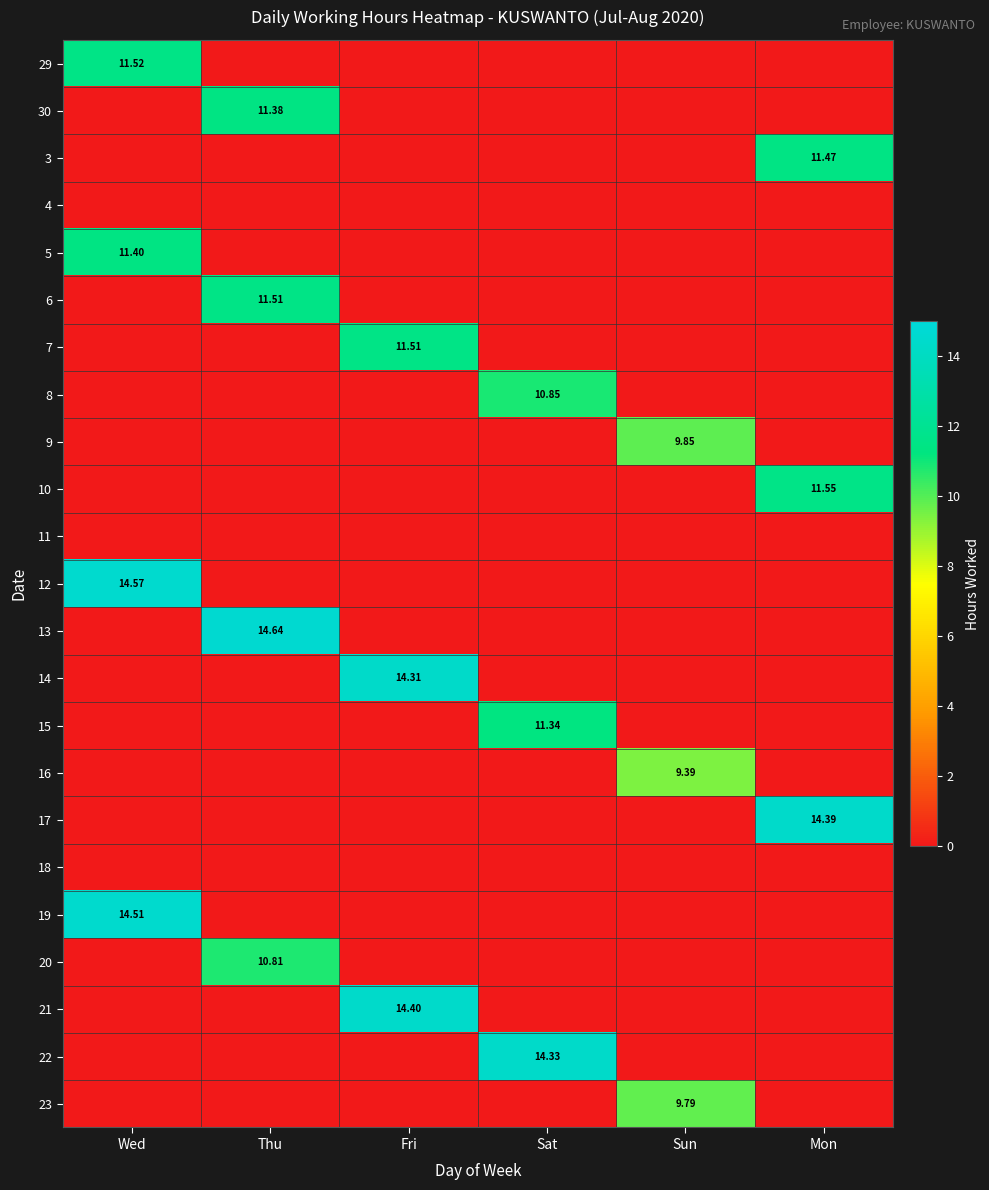

Count the number of categories in the chart.

6